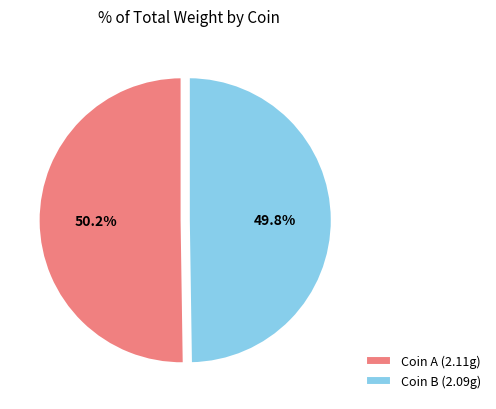

Does any single category account for the majority?

Yes